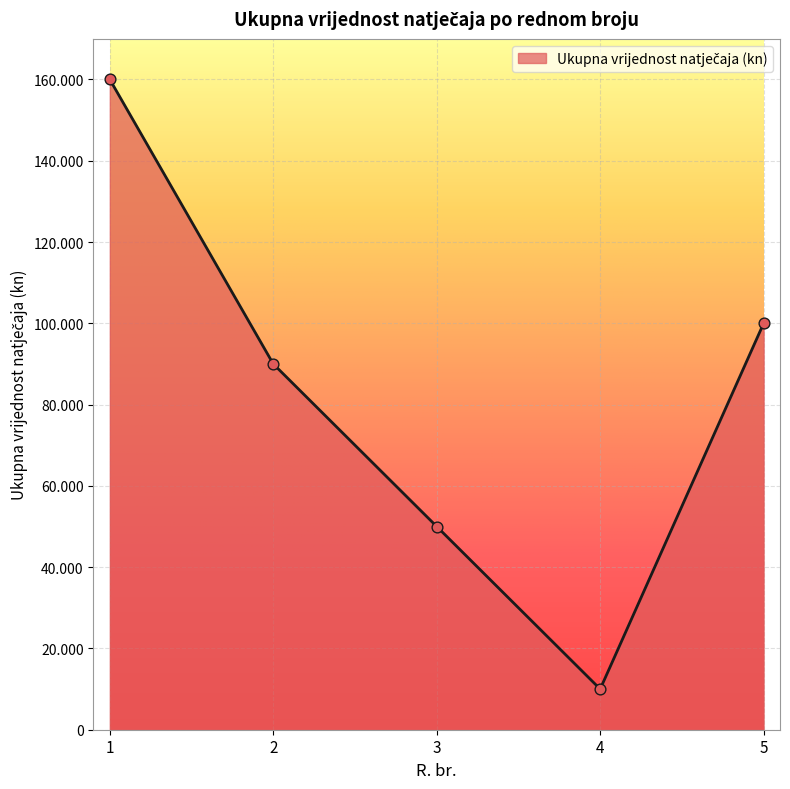

Is this an area chart (filled region under the line)?

Yes